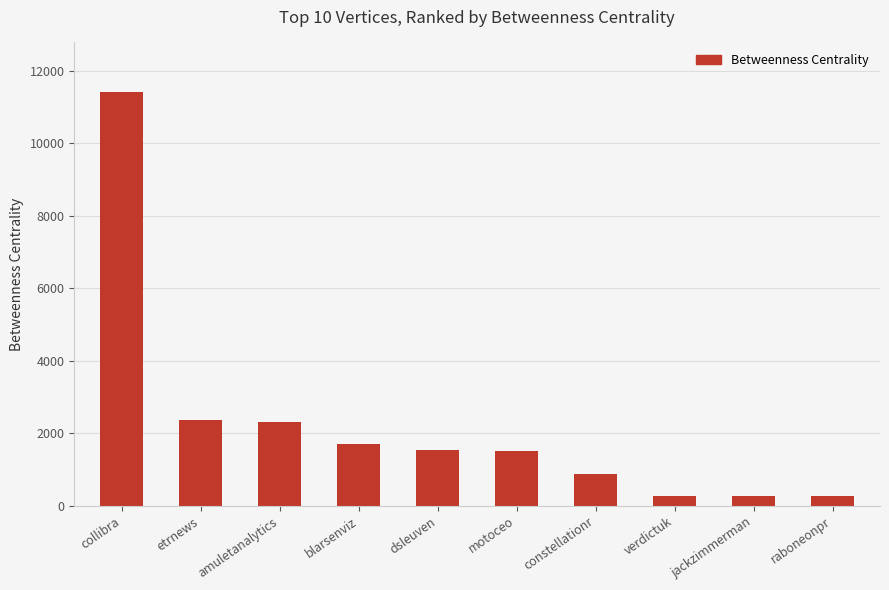

What is the label of the 5th bar from the left?

dsleuven